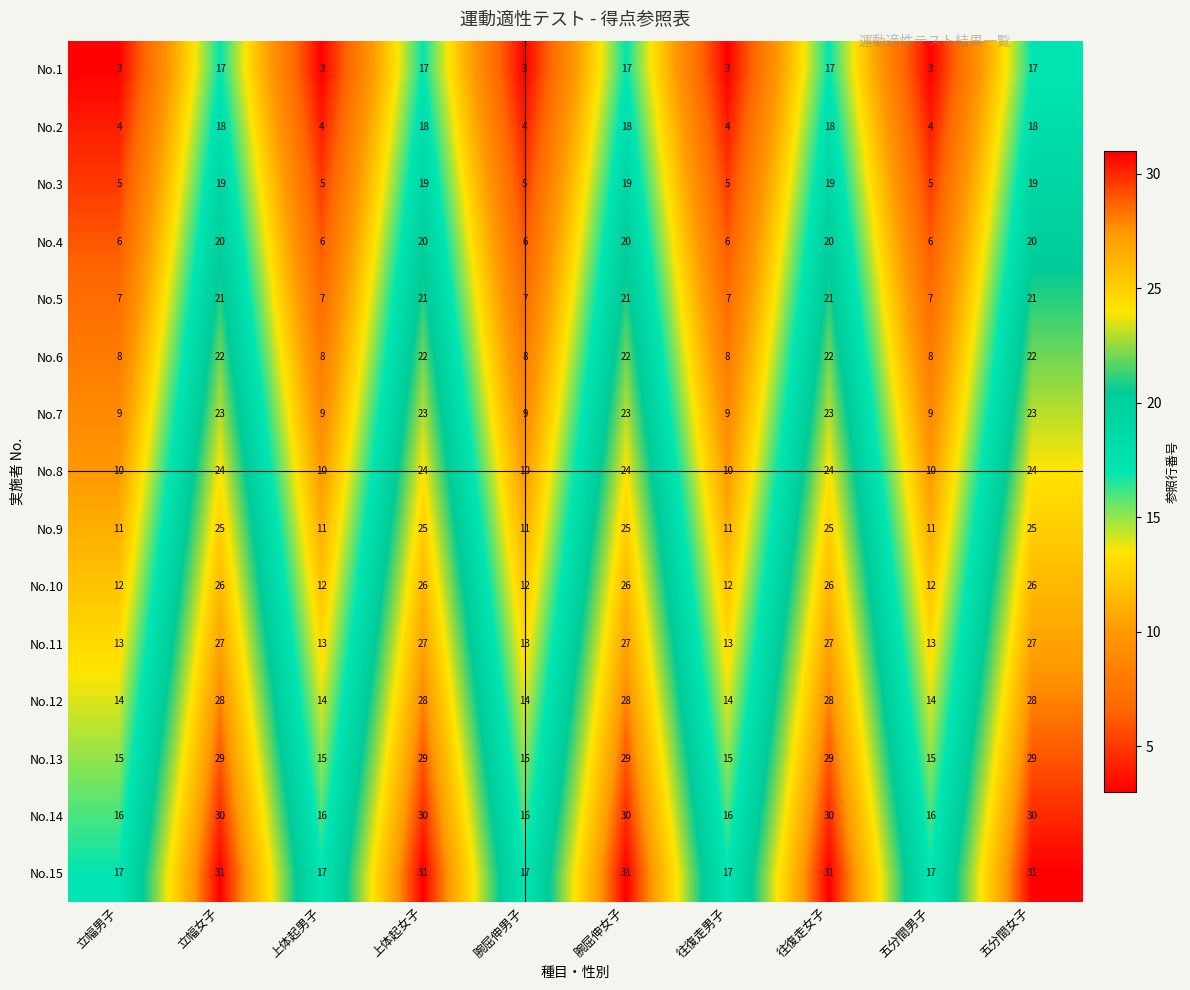

How many series are shown in this chart?

15